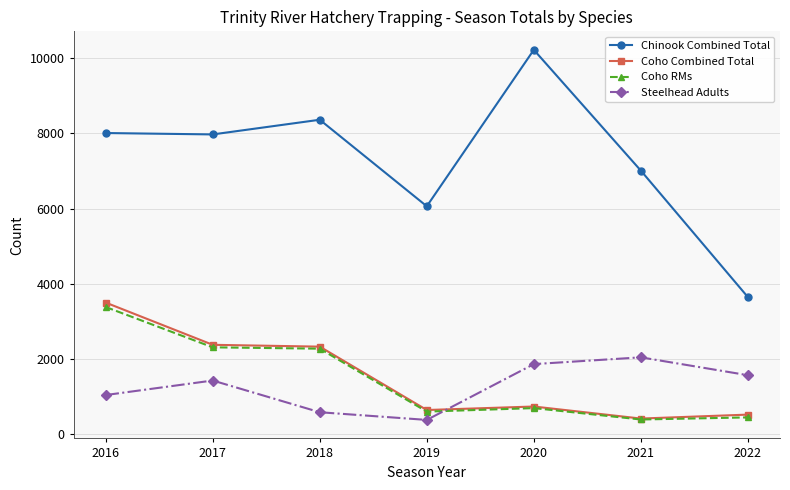

Which series has the largest total across all categories?

Chinook Combined Total